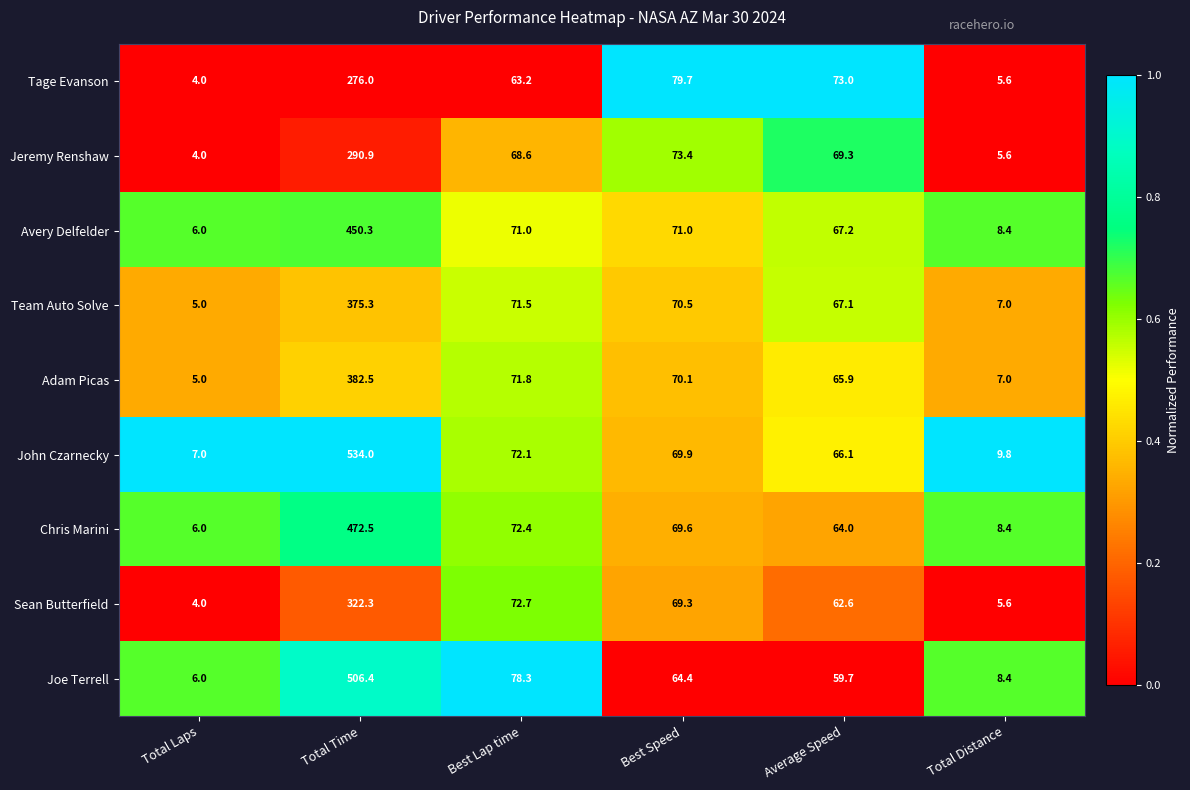

What is the difference between the Team Auto Solve values at Total Time and Average Speed?

308.2